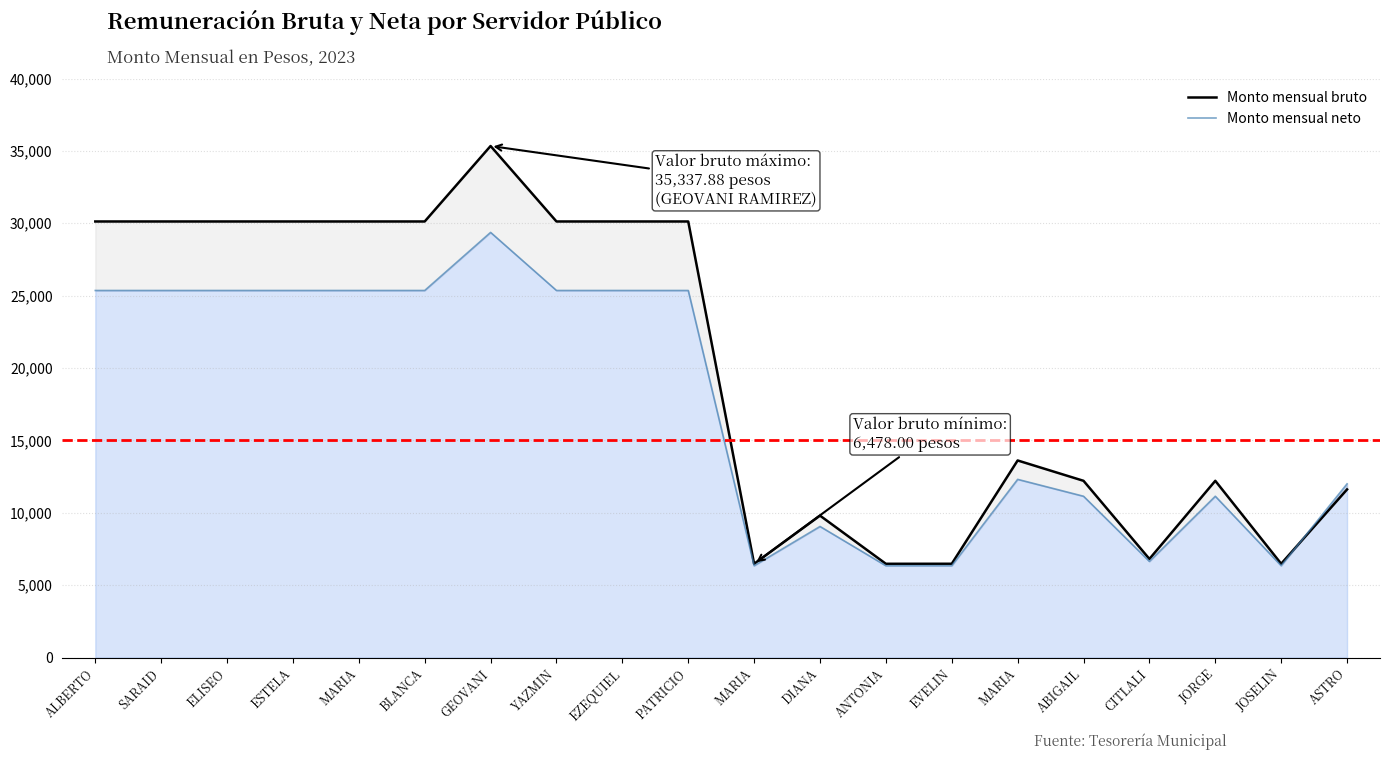

List the series in order of their overall mean, lowest first.

Monto mensual neto, Monto mensual bruto